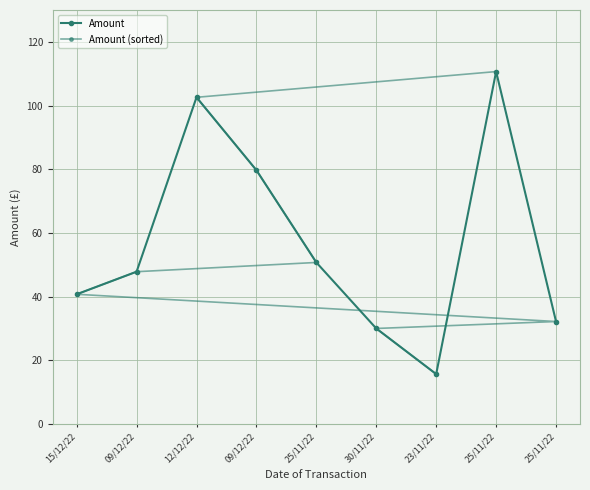

True or false: Amount (sorted) has more than 2 points higher than both neighbors.

False